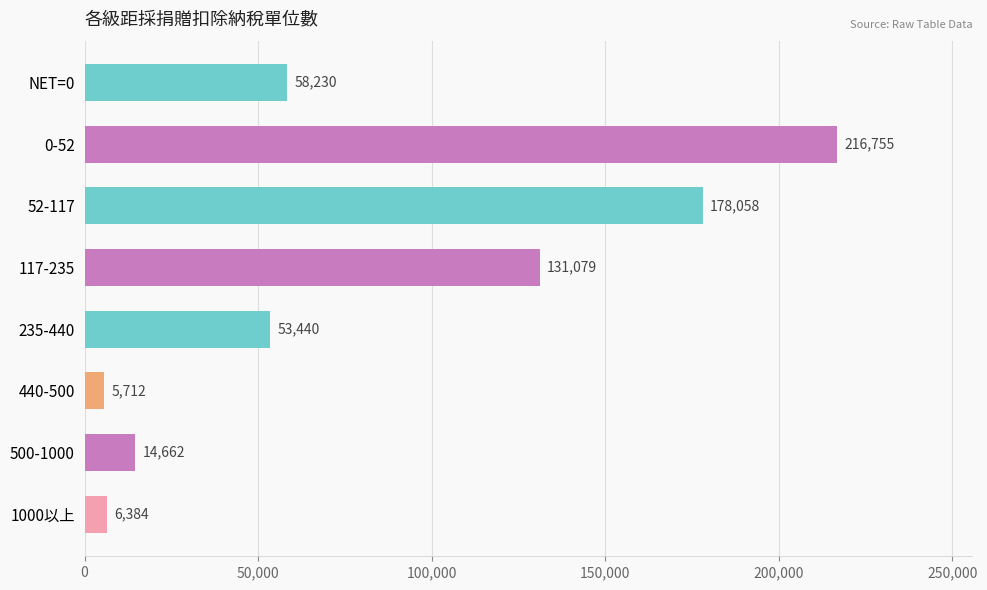

Rank the categories by value from highest to lowest.

0-52, 52-117, 117-235, NET=0, 235-440, 500-1000, 1000以上, 440-500